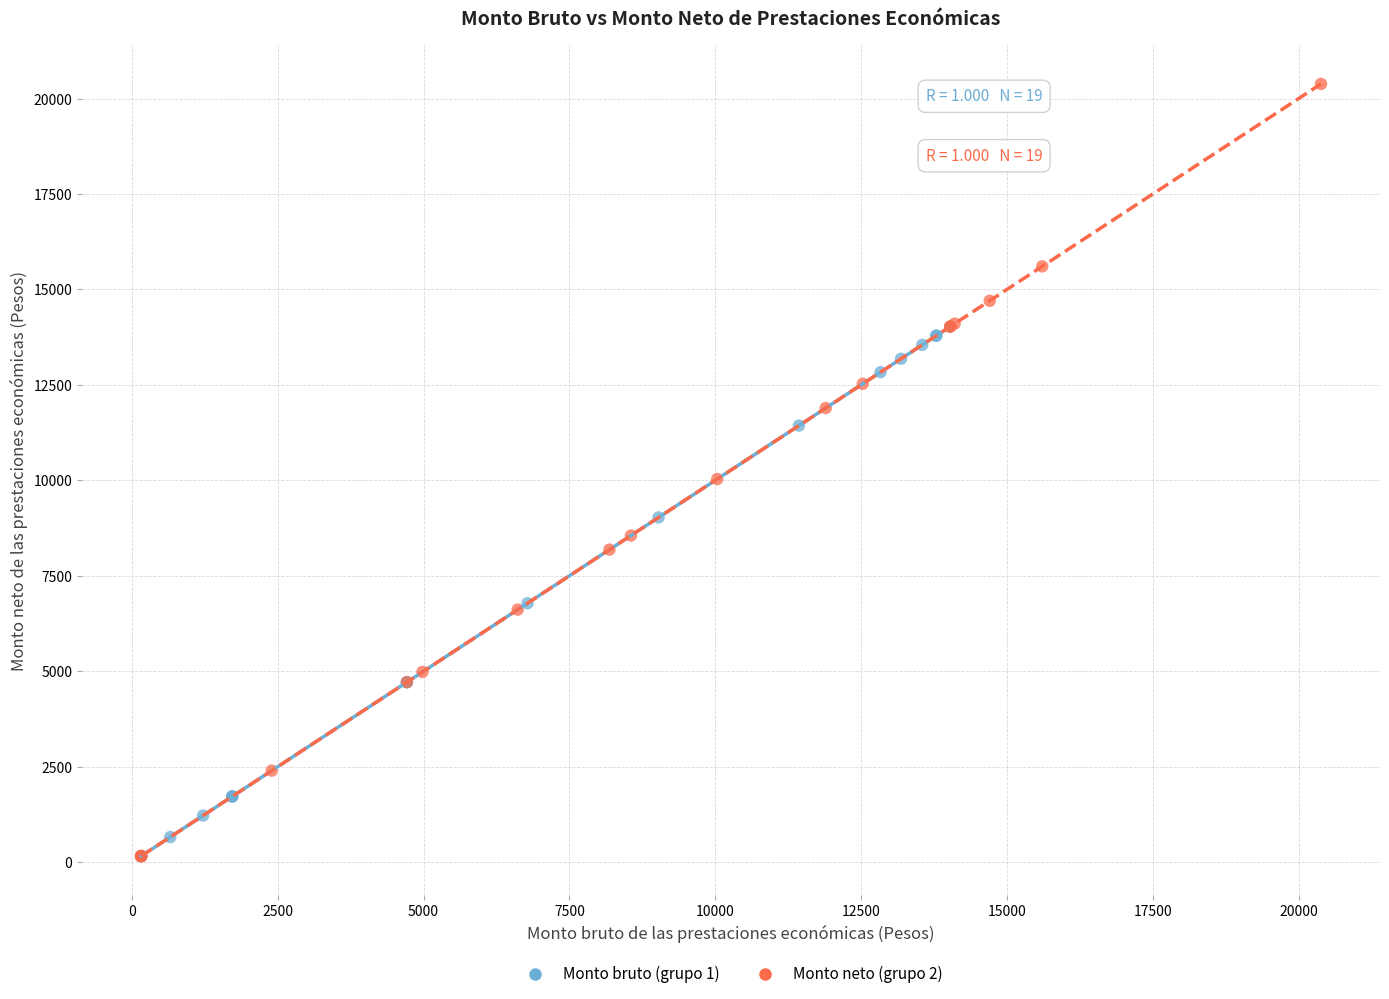

Which series has the widest spread of Y values?

Monto neto (grupo 2)